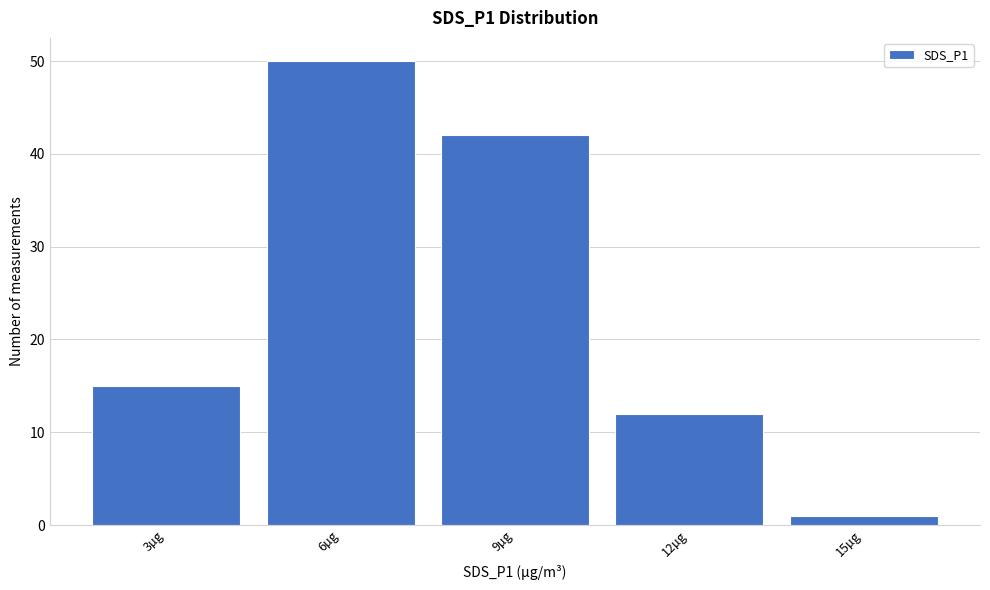

Reading right to left, extract all data points from this chart.

15µg=1	12µg=12	9µg=42	6µg=50	3µg=15